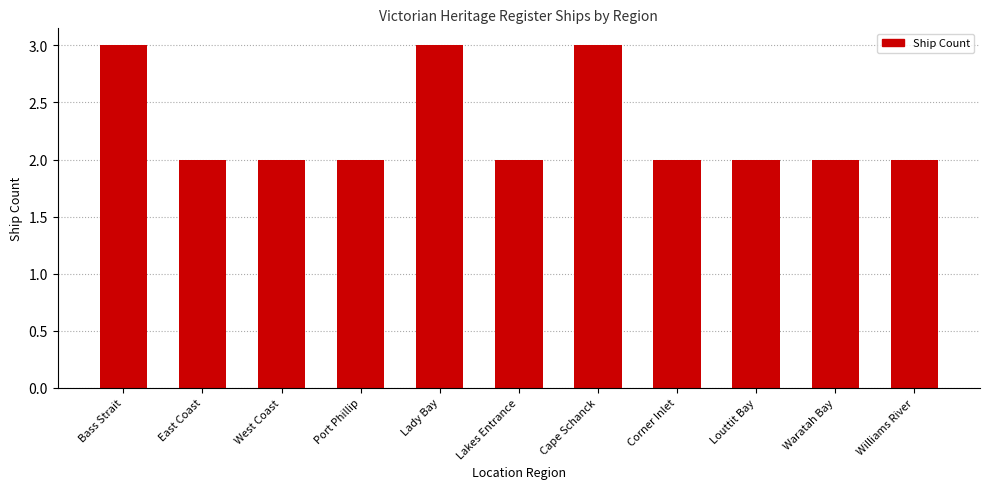

The chart shows a value of 2 at East Coast. True or false?

True